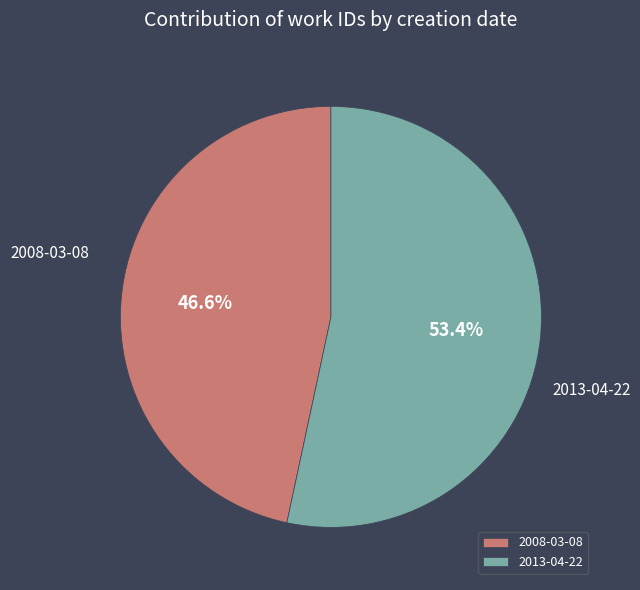

How many segments does this pie chart have?

2